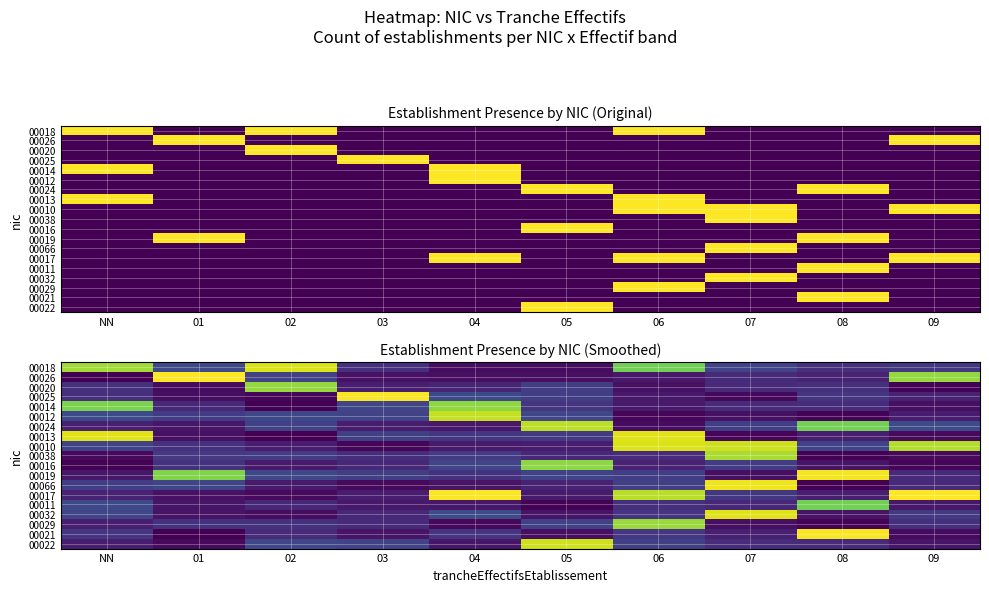

At how many categories does at least one series exceed 0?

10